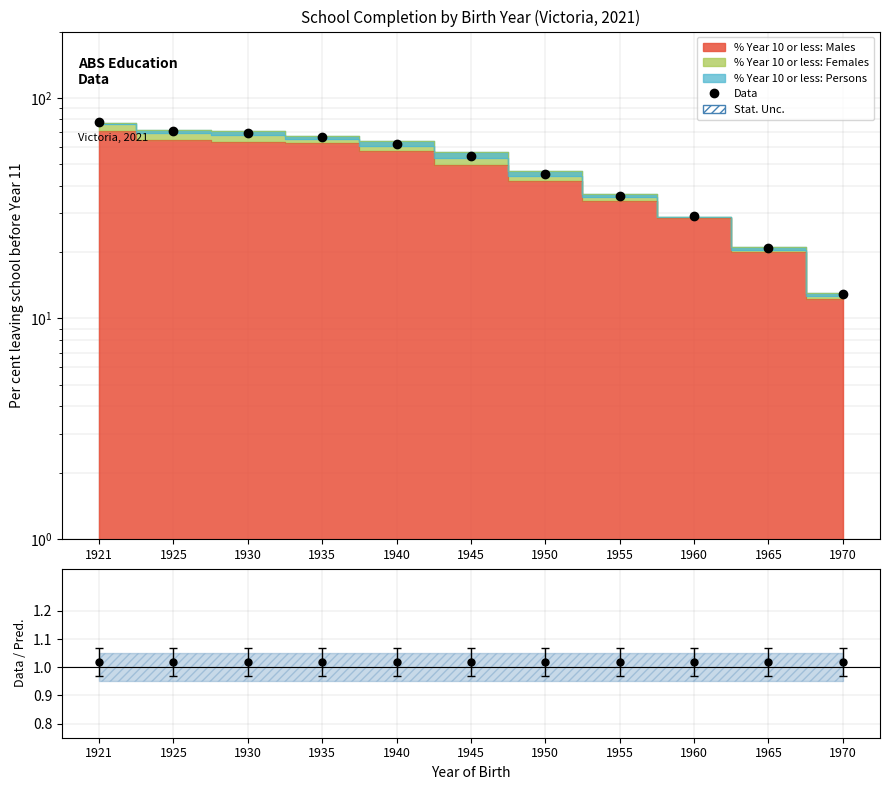

Which has a higher value, 1935 or 1950?

1935